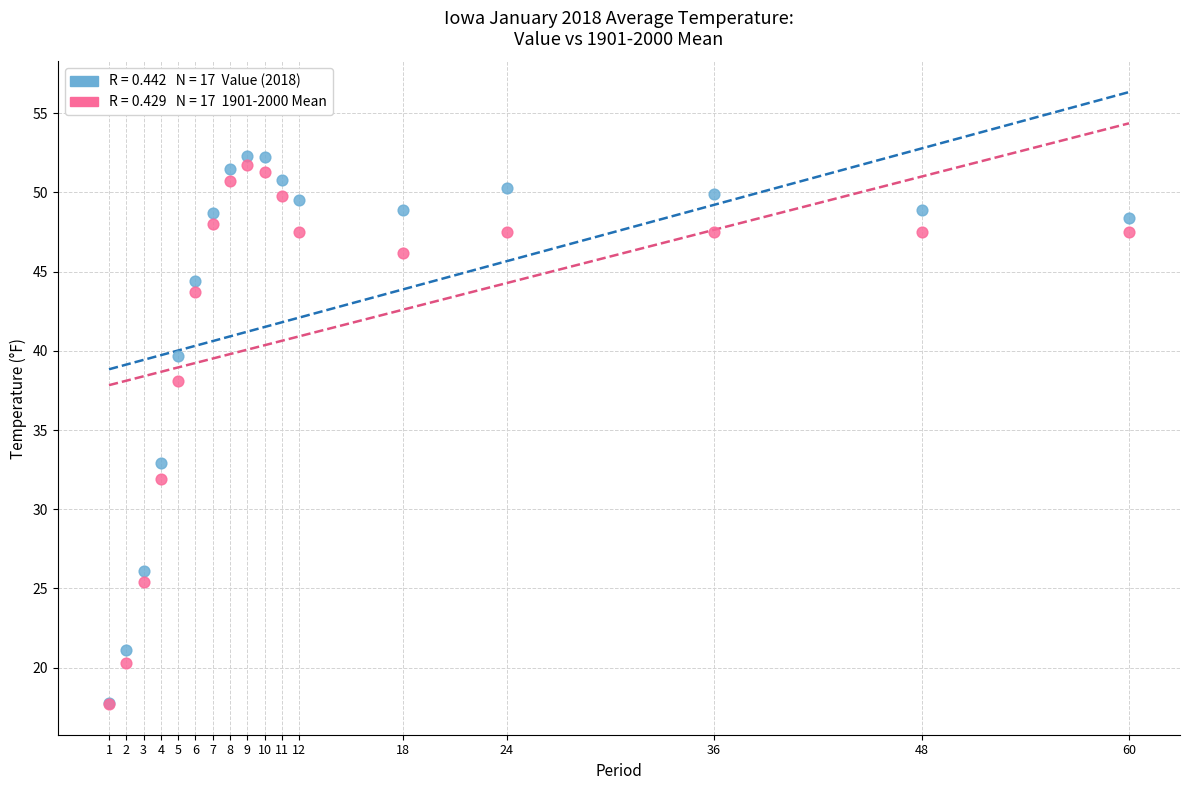

Across all series, what Y value is closest to 35?

32.9